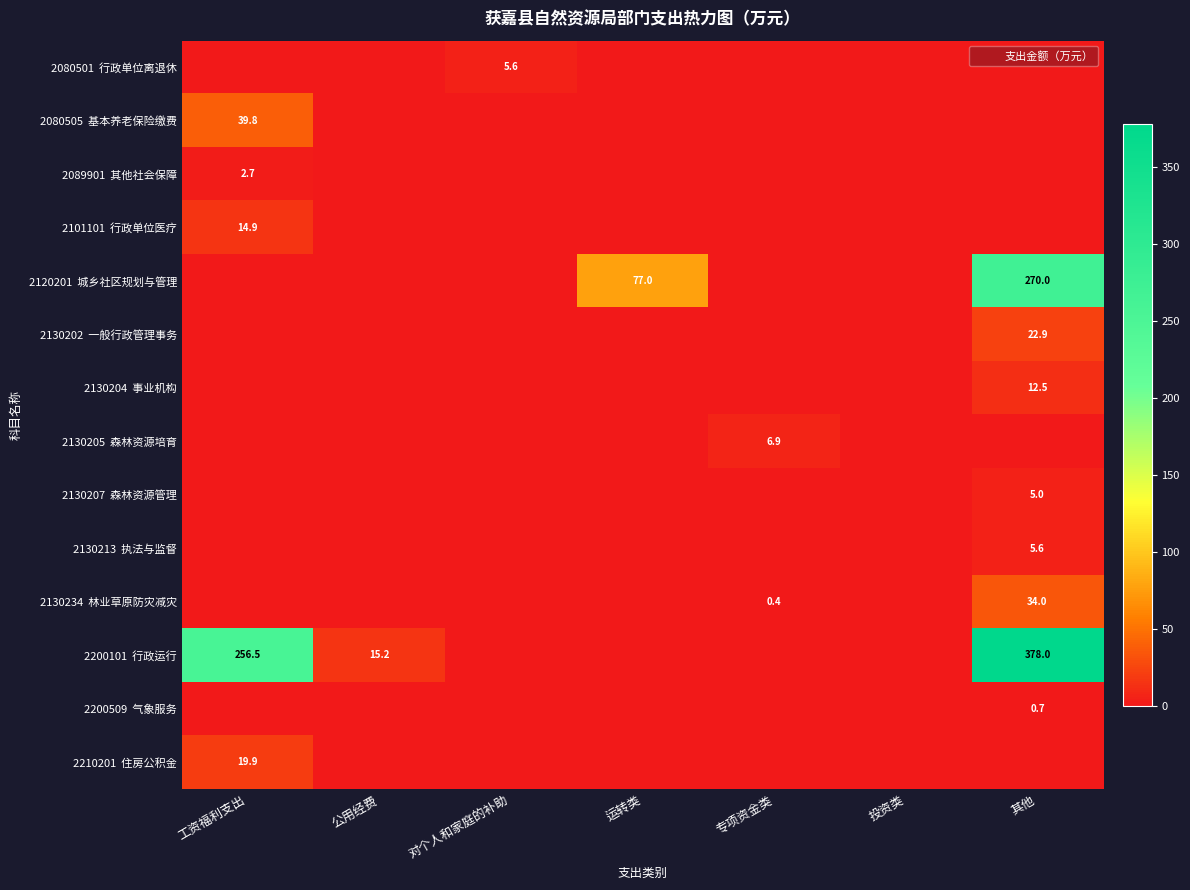

Is the value of 2130213 执法与监督 at 运转类 greater than the value of 2080505 基本养老保险缴费 at 对个人和家庭的补助?

No